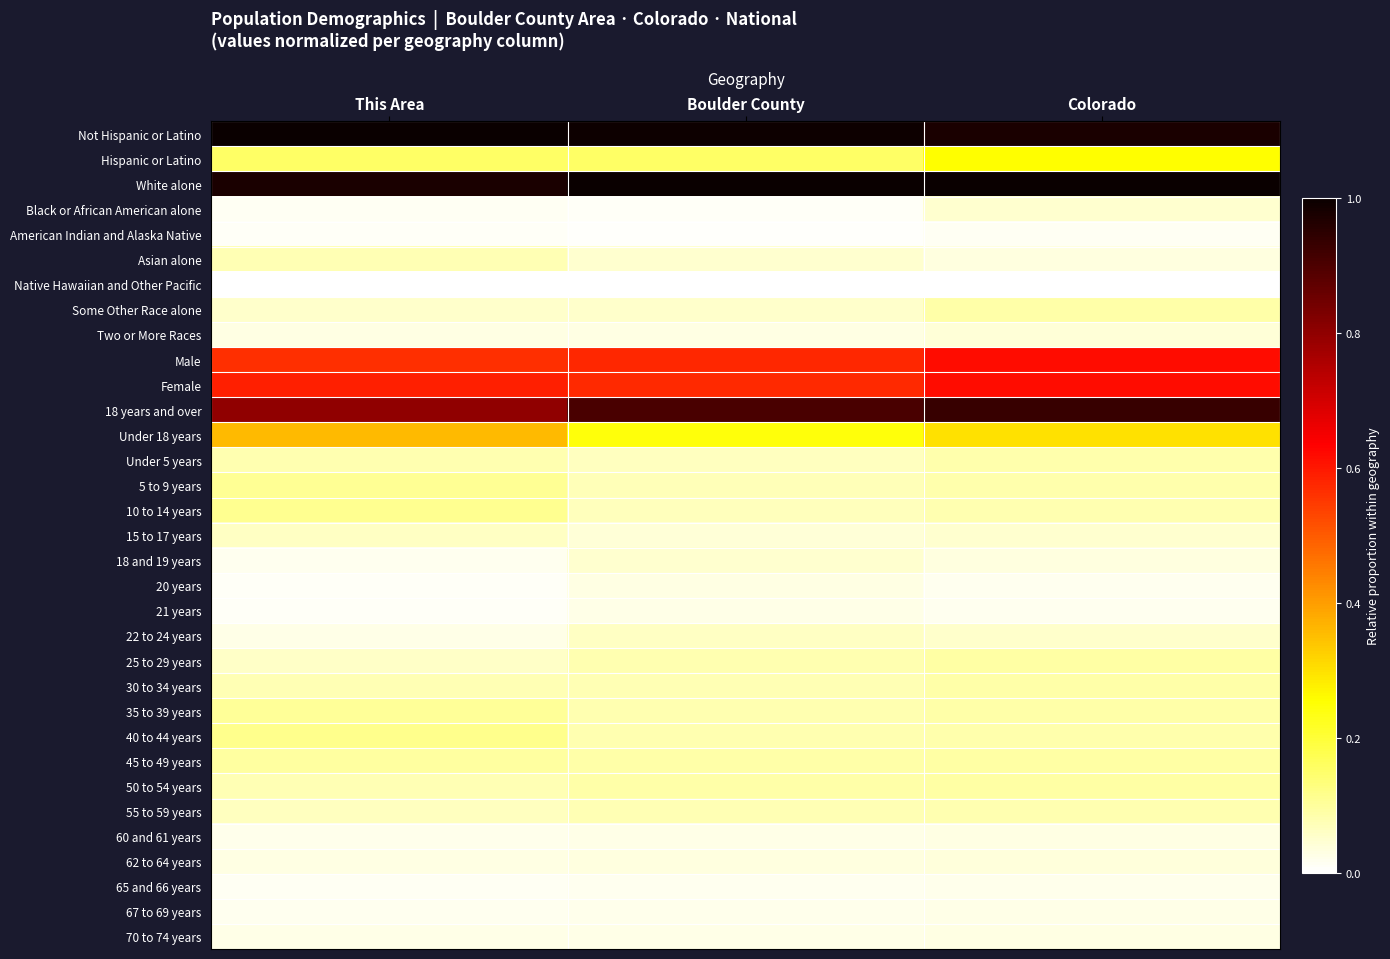

How many distinct data groups are displayed?

33